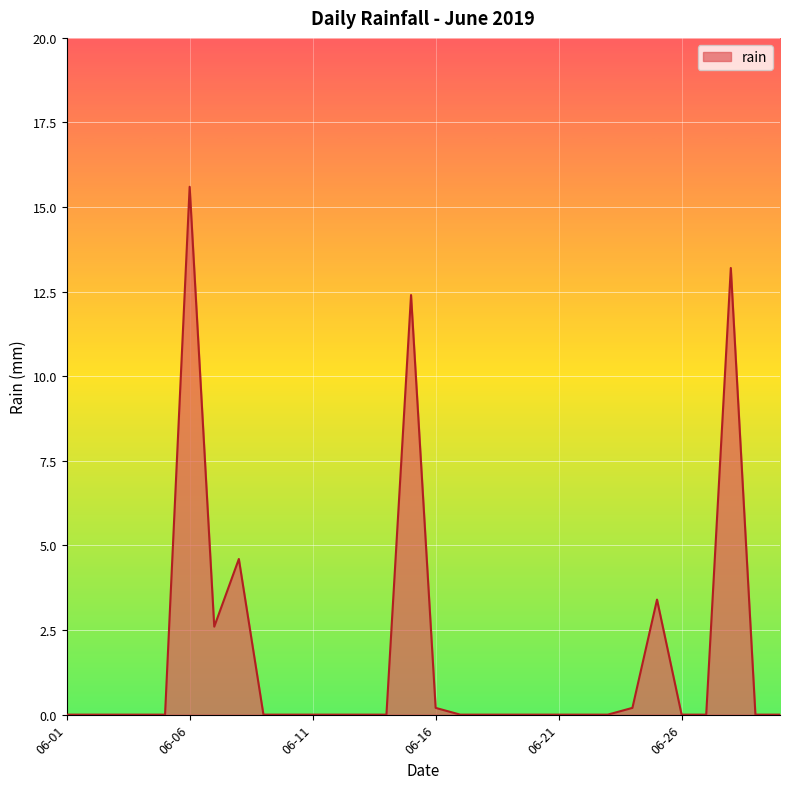

True or false: there are more than 0 points higher than both neighbors.

True